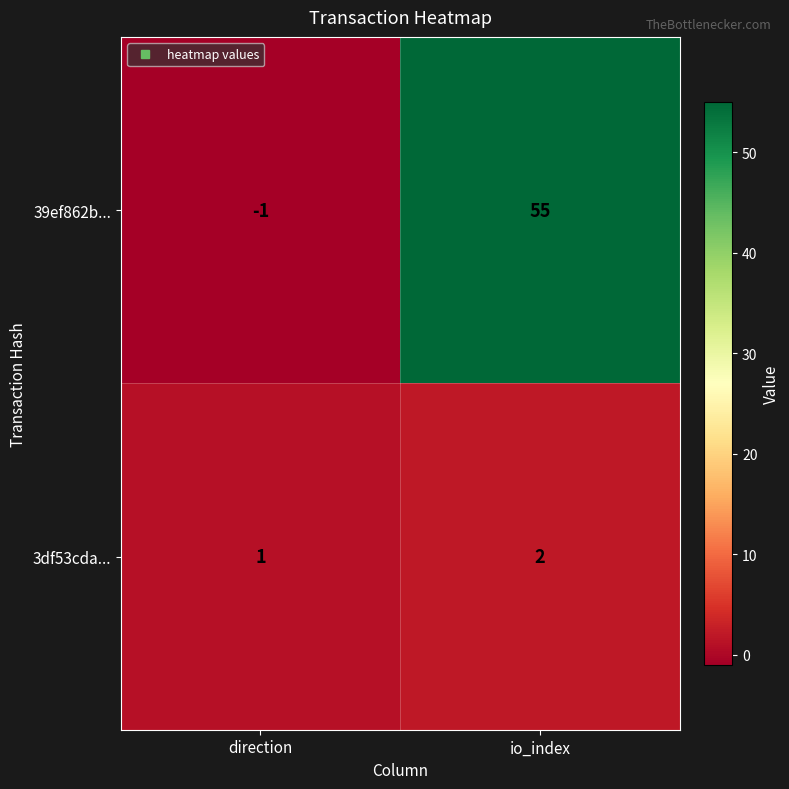

At io_index, list the series in order from largest to smallest.

39ef862b..., 3df53cda...